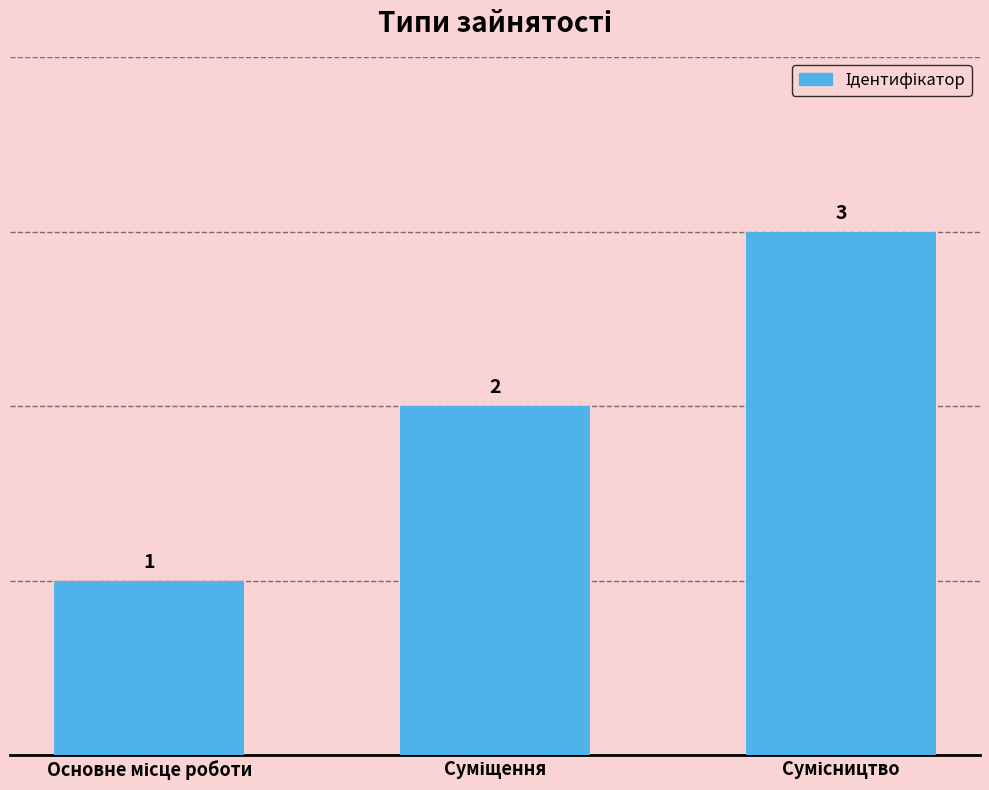

What is the greatest value displayed?

3